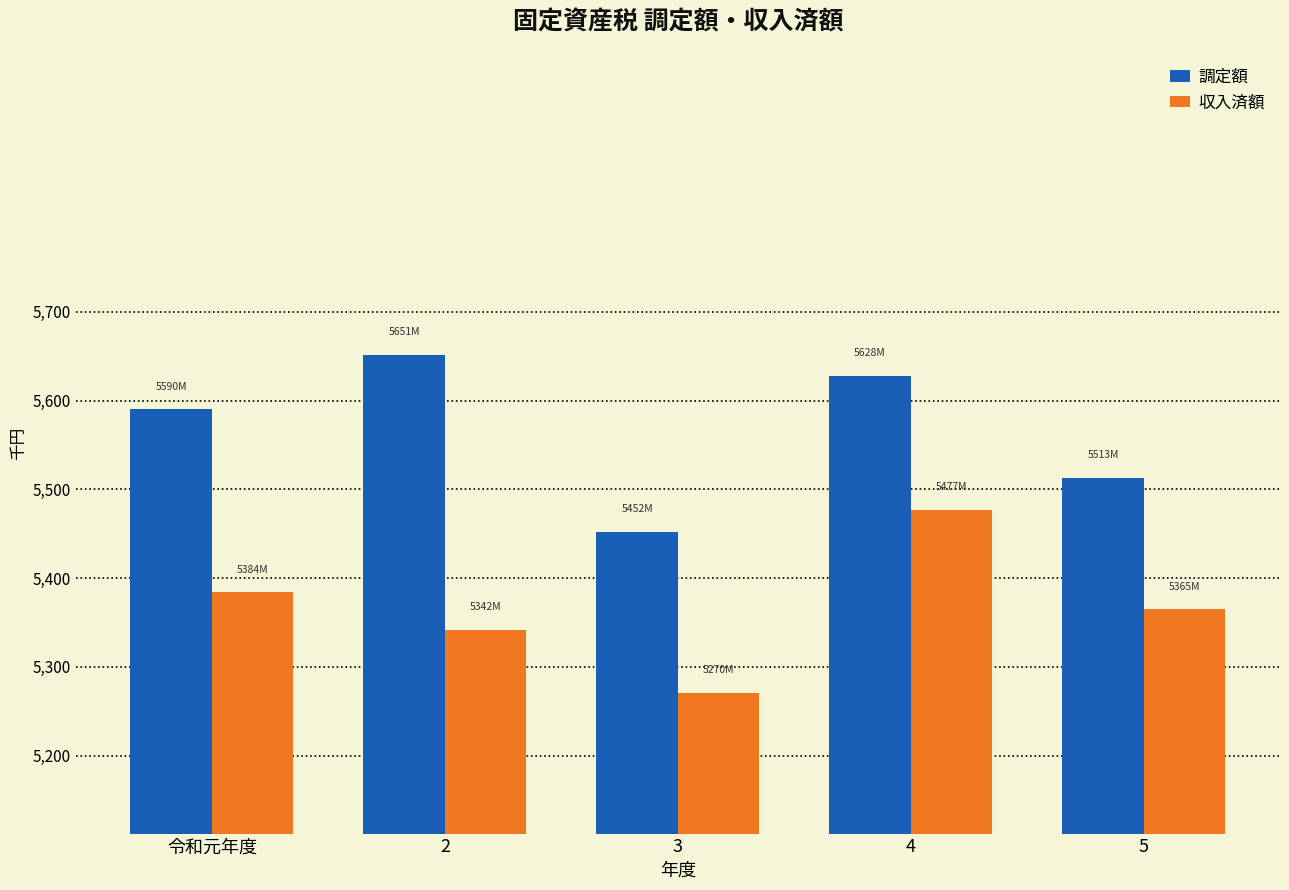

Does the chart contain stacked bars?

No